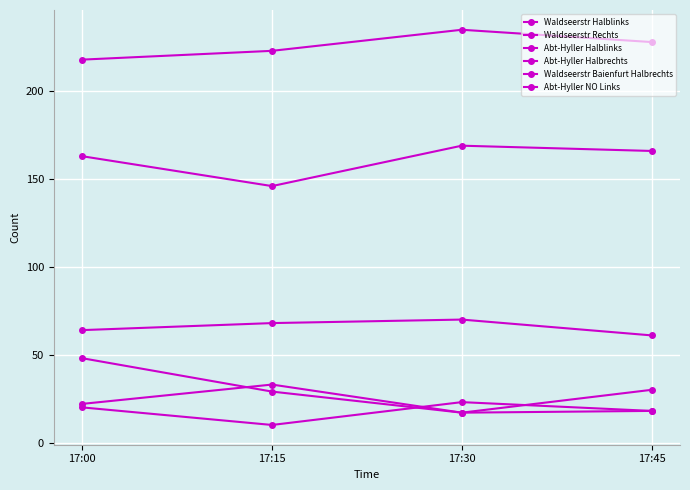

How many values in the Waldseerstr Baienfurt Halbrechts series are below 166?

2